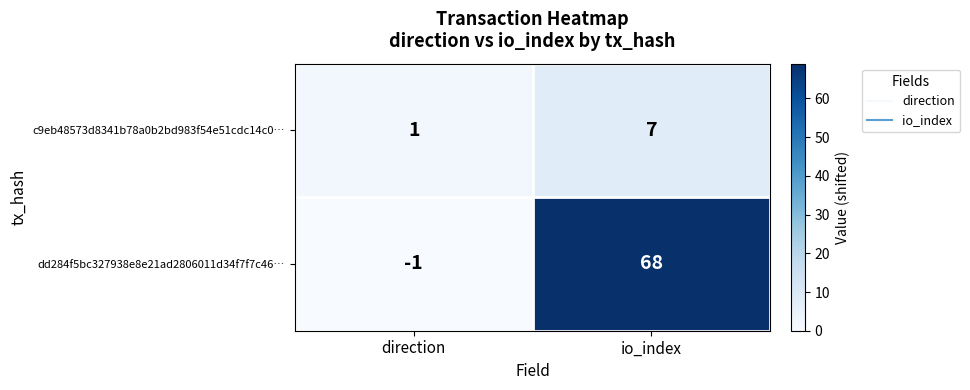

At which label does c9eb48573d8341b78a0b2bd983f54e51cdc14c0… reach its peak?

io_index